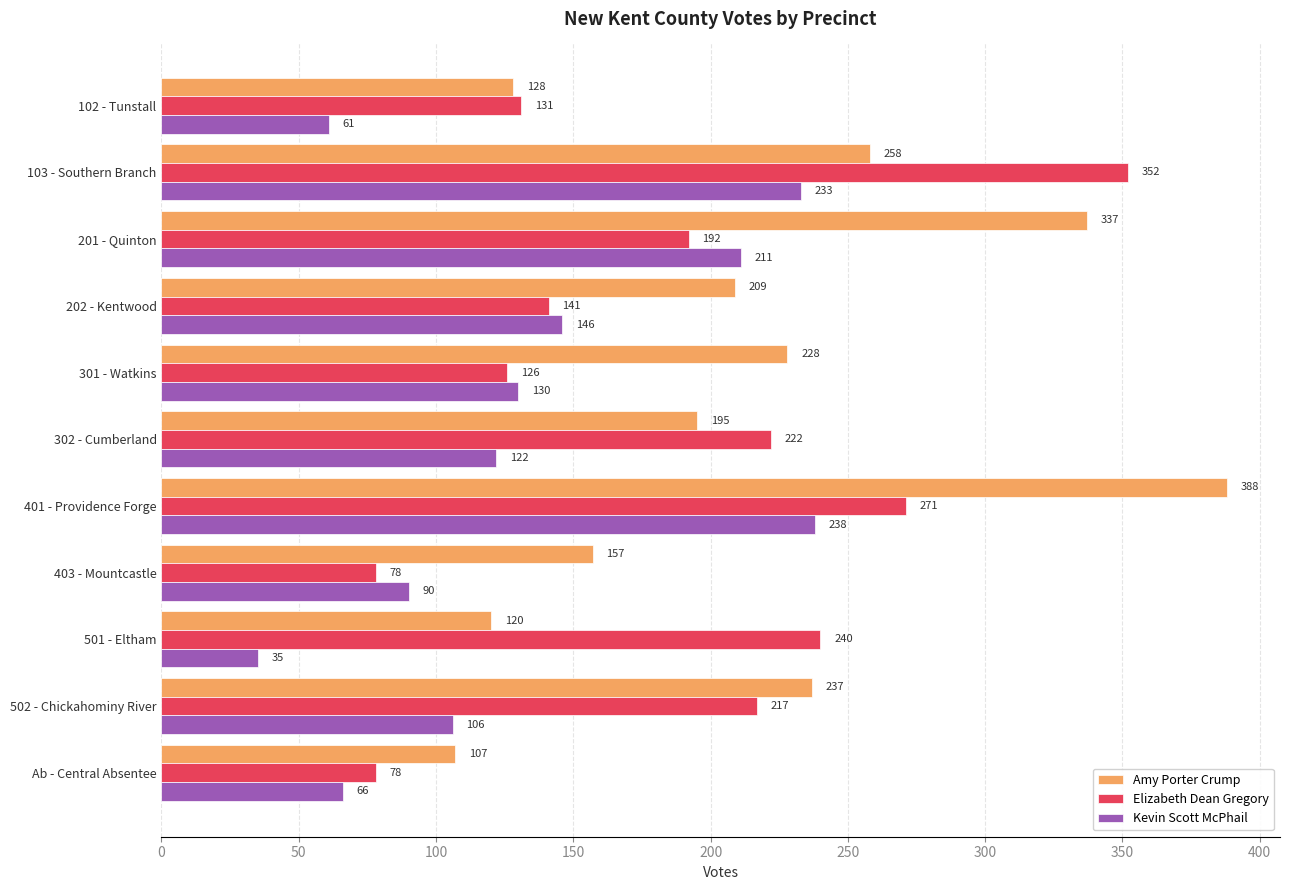

Where is Elizabeth Dean Gregory nearest to the value 215?

502 - Chickahominy River